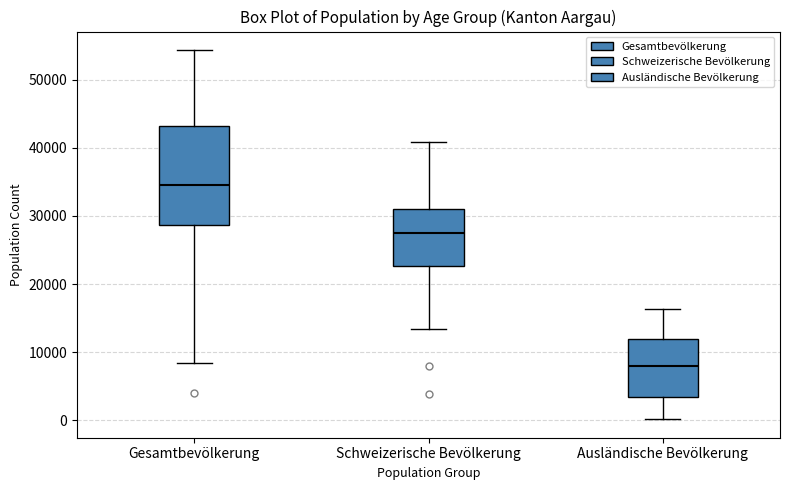

Which box has the lowest median line?

Ausländische Bevölkerung